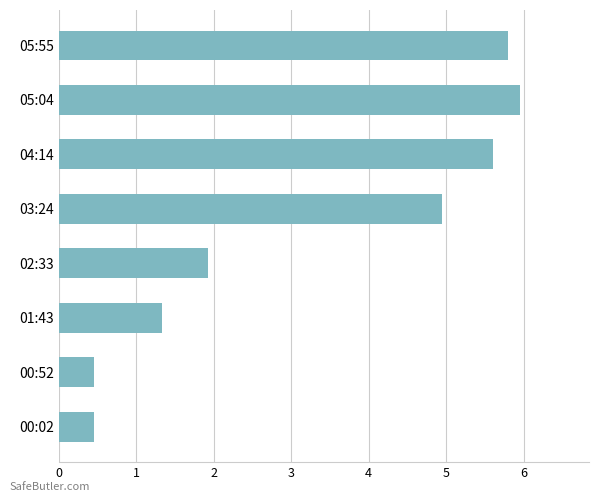

The value at 01:43 is 2.1. True or false?

False